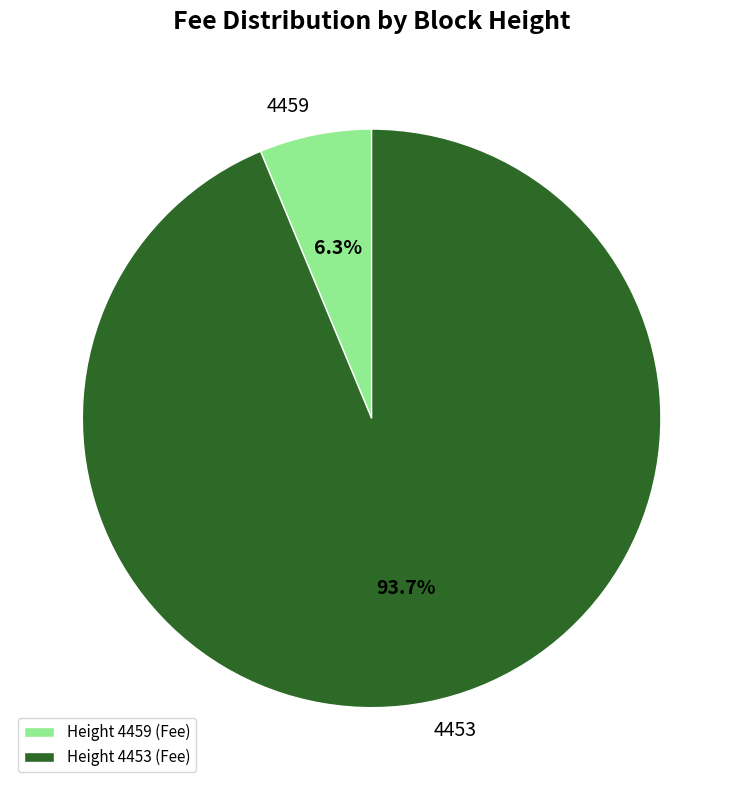

Rank the categories by value from lowest to highest.

4459, 4453